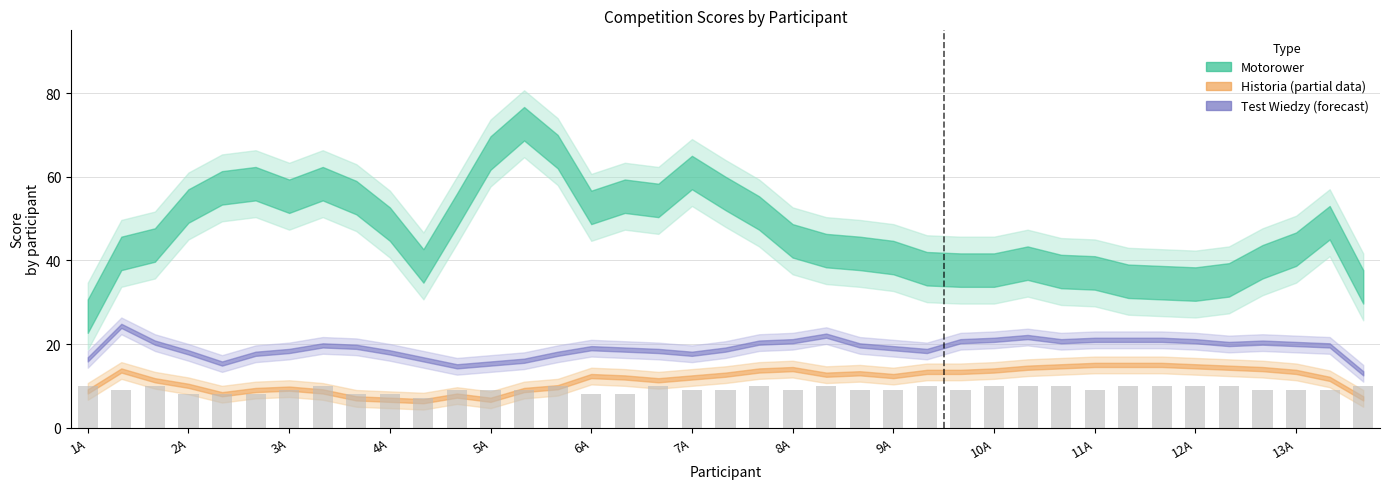

Are the bars grouped side by side (vs. stacked)?

No